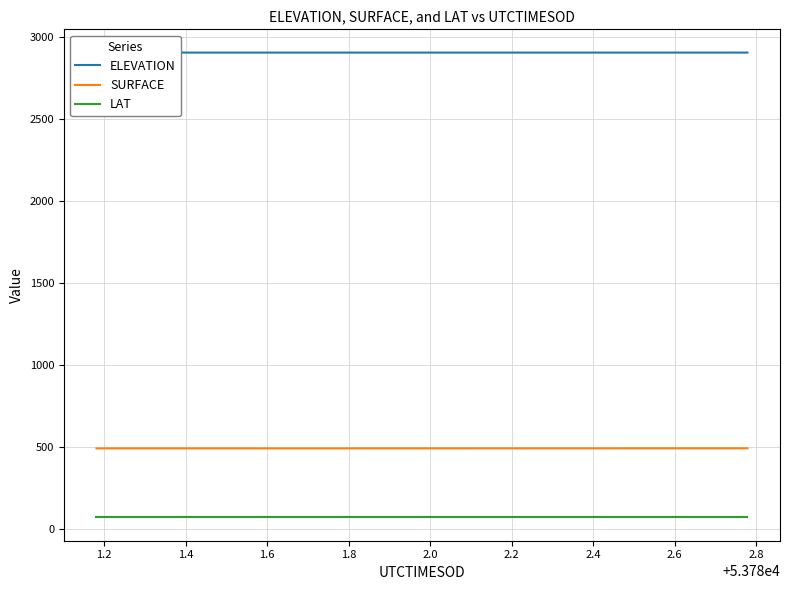

What is the greatest value displayed?

2906.6